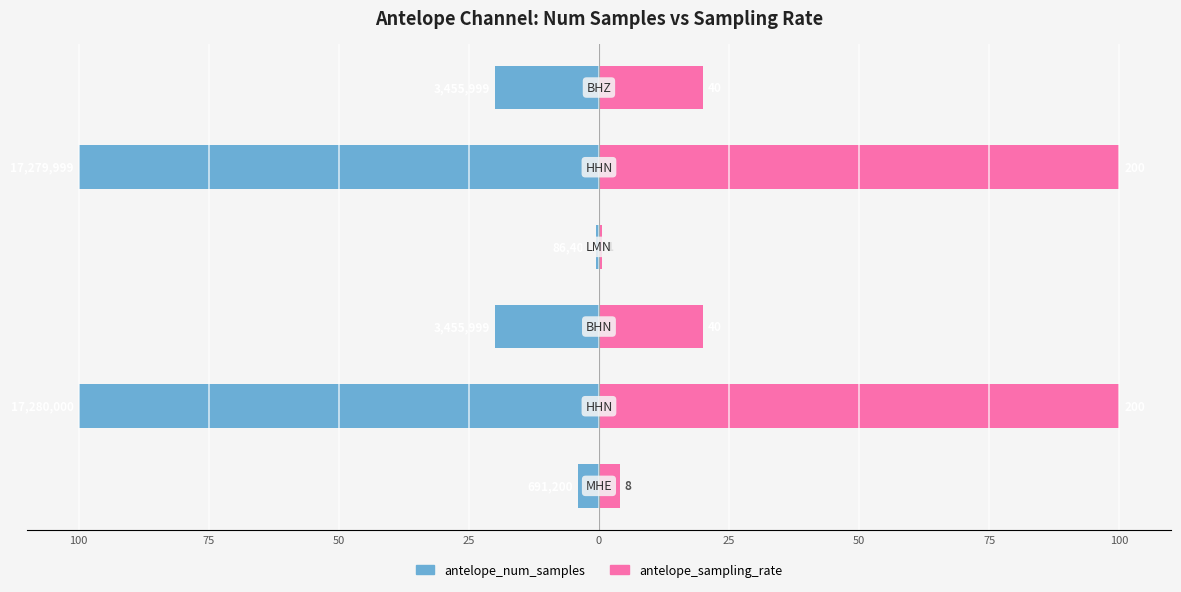

At 0, list the series in order from smallest to largest.

antelope_num_samples, antelope_sampling_rate